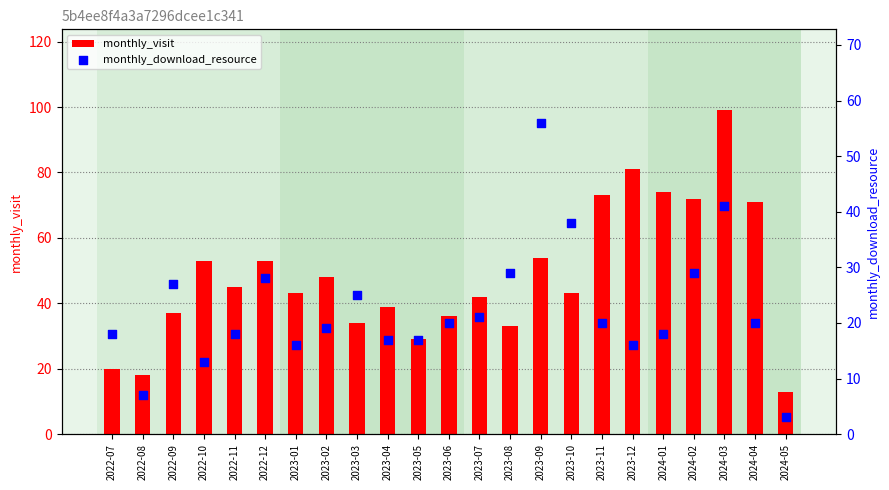

Which series has the largest total across all categories?

monthly_visit